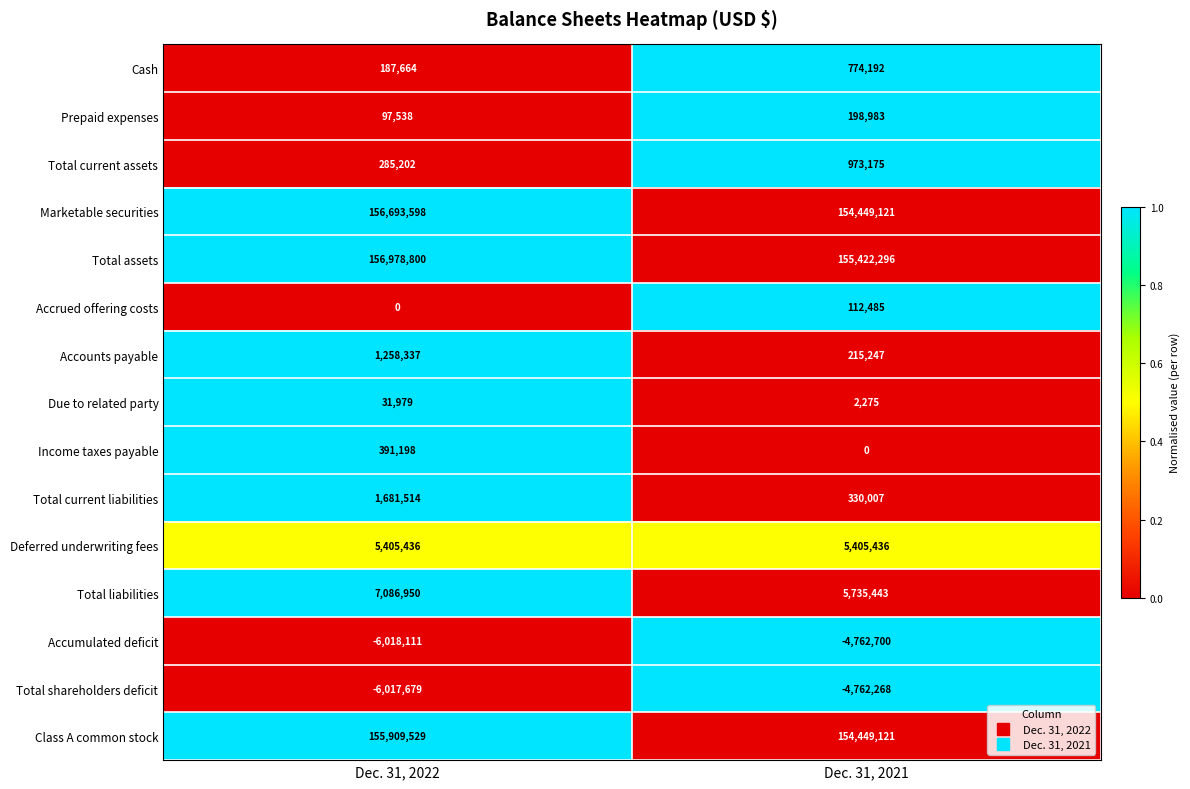

The Deferred underwriting fees series shows 5405436 at Dec. 31, 2021. True or false?

True